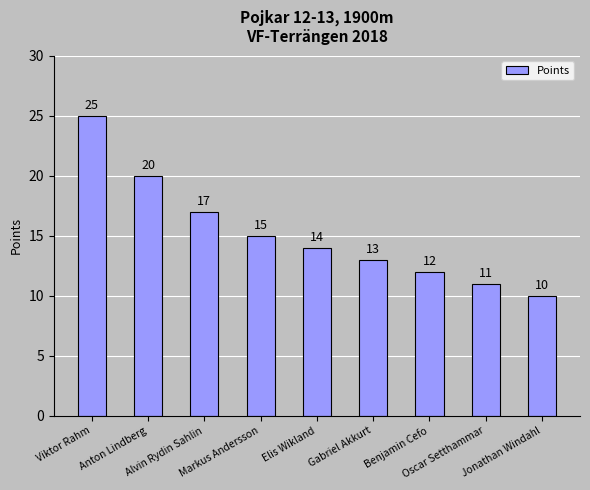

What is the average value?

15